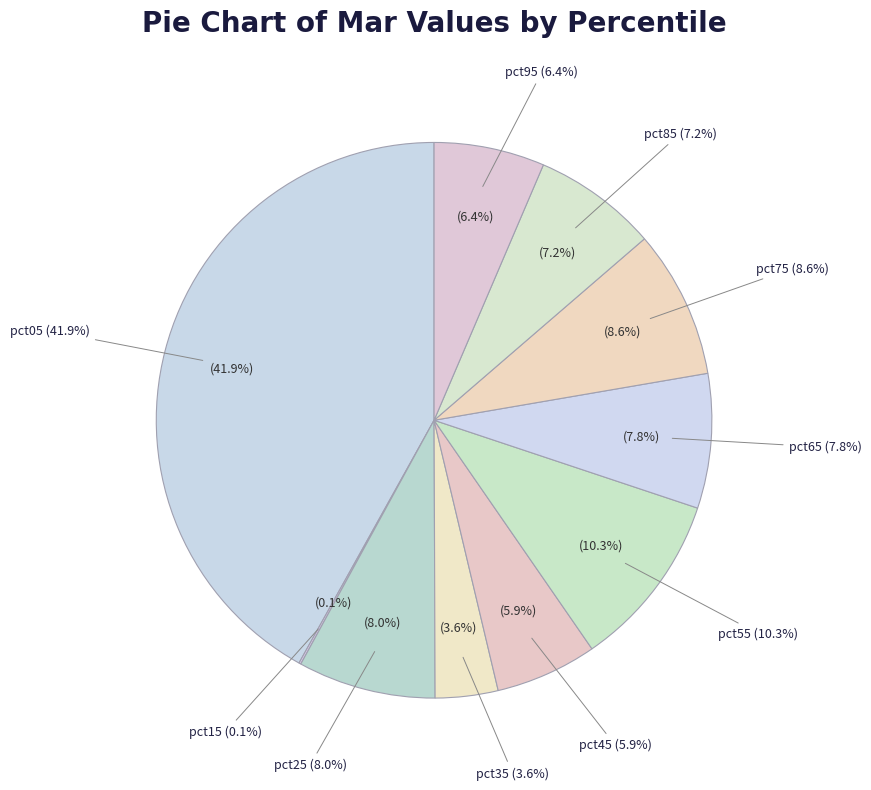

Is it true that pct15 is 0% of the pie?

True